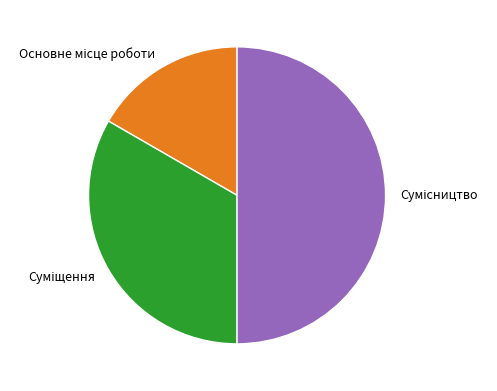

Count the number of slices in the pie.

3